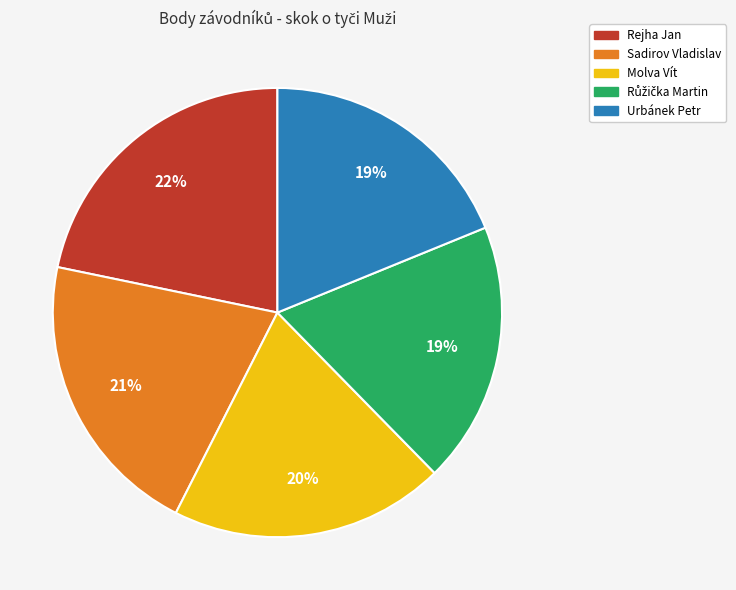

What is the largest slice in the pie chart?

Rejha Jan